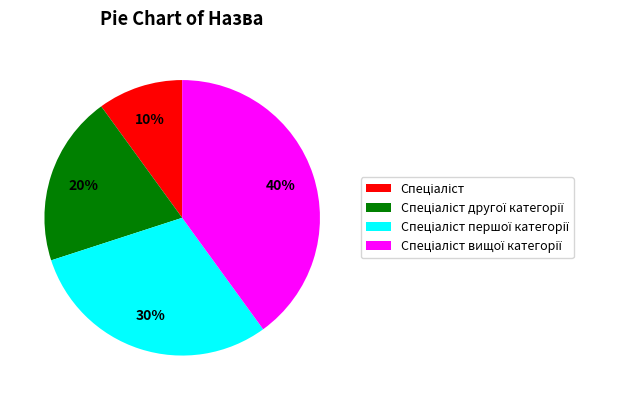

Is there a majority slice in this chart?

No